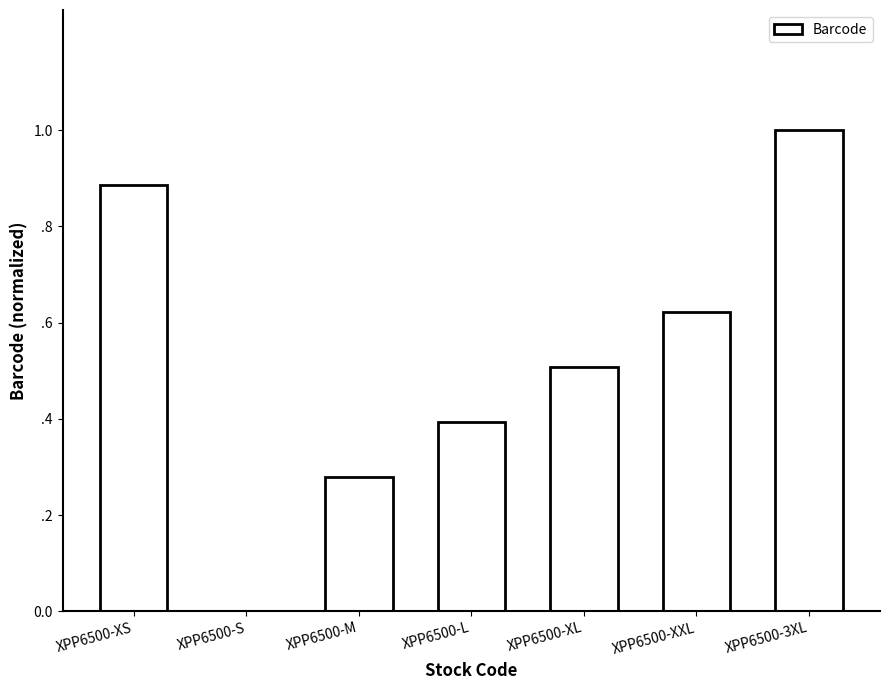

What is the change in value from XPP6500-XS to XPP6500-3XL?

+0.1